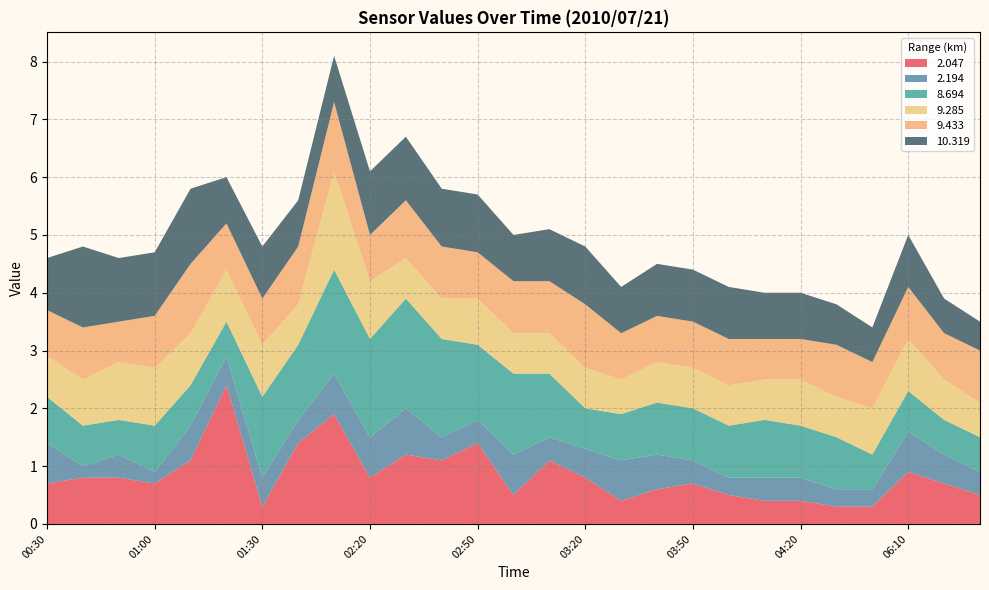

Reading right to left, transcribe all the data shown in this chart.

2.047: 06:30=0.5	06:20=0.7	06:10=0.9	04:40=0.3	04:30=0.3	04:20=0.4	04:10=0.4	04:00=0.5	03:50=0.7	03:40=0.6	03:30=0.4	03:20=0.8	03:10=1.1	03:00=0.5	02:50=1.4	02:40=1.1	02:30=1.2	02:20=0.8	02:10=1.9	01:40=1.4	01:30=0.3	01:20=2.4	01:10=1.1	01:00=0.7	00:50=0.8	00:40=0.8	00:30=0.7
2.194: 06:30=0.4	06:20=0.5	06:10=0.7	04:40=0.3	04:30=0.3	04:20=0.4	04:10=0.4	04:00=0.3	03:50=0.4	03:40=0.6	03:30=0.7	03:20=0.5	03:10=0.4	03:00=0.7	02:50=0.4	02:40=0.4	02:30=0.8	02:20=0.7	02:10=0.7	01:40=0.4	01:30=0.5	01:20=0.5	01:10=0.6	01:00=0.2	00:50=0.4	00:40=0.2	00:30=0.7
8.694: 06:30=0.6	06:20=0.6	06:10=0.7	04:40=0.6	04:30=0.9	04:20=0.9	04:10=1.0	04:00=0.9	03:50=0.9	03:40=0.9	03:30=0.8	03:20=0.7	03:10=1.1	03:00=1.4	02:50=1.3	02:40=1.7	02:30=1.9	02:20=1.7	02:10=1.8	01:40=1.3	01:30=1.4	01:20=0.6	01:10=0.7	01:00=0.8	00:50=0.6	00:40=0.7	00:30=0.8
9.285: 06:30=0.6	06:20=0.7	06:10=0.9	04:40=0.8	04:30=0.7	04:20=0.8	04:10=0.7	04:00=0.7	03:50=0.7	03:40=0.7	03:30=0.6	03:20=0.7	03:10=0.7	03:00=0.7	02:50=0.8	02:40=0.7	02:30=0.7	02:20=1.0	02:10=1.7	01:40=0.7	01:30=0.9	01:20=0.9	01:10=0.9	01:00=1.0	00:50=1.0	00:40=0.8	00:30=0.7
9.433: 06:30=0.9	06:20=0.8	06:10=0.9	04:40=0.8	04:30=0.9	04:20=0.7	04:10=0.7	04:00=0.8	03:50=0.8	03:40=0.8	03:30=0.8	03:20=1.1	03:10=0.9	03:00=0.9	02:50=0.8	02:40=0.9	02:30=1.0	02:20=0.8	02:10=1.2	01:40=1.0	01:30=0.8	01:20=0.8	01:10=1.2	01:00=0.9	00:50=0.7	00:40=0.9	00:30=0.8
10.319: 06:30=0.5	06:20=0.6	06:10=0.9	04:40=0.6	04:30=0.7	04:20=0.8	04:10=0.8	04:00=0.9	03:50=0.9	03:40=0.9	03:30=0.8	03:20=1.0	03:10=0.9	03:00=0.8	02:50=1.0	02:40=1.0	02:30=1.1	02:20=1.1	02:10=0.8	01:40=0.8	01:30=0.9	01:20=0.8	01:10=1.3	01:00=1.1	00:50=1.1	00:40=1.4	00:30=0.9